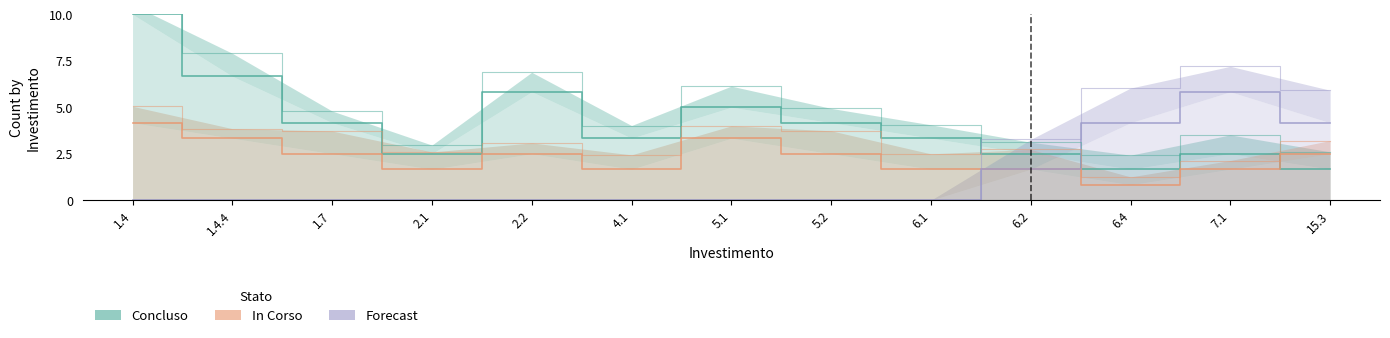

Which series has the largest range (max minus min)?

Concluso